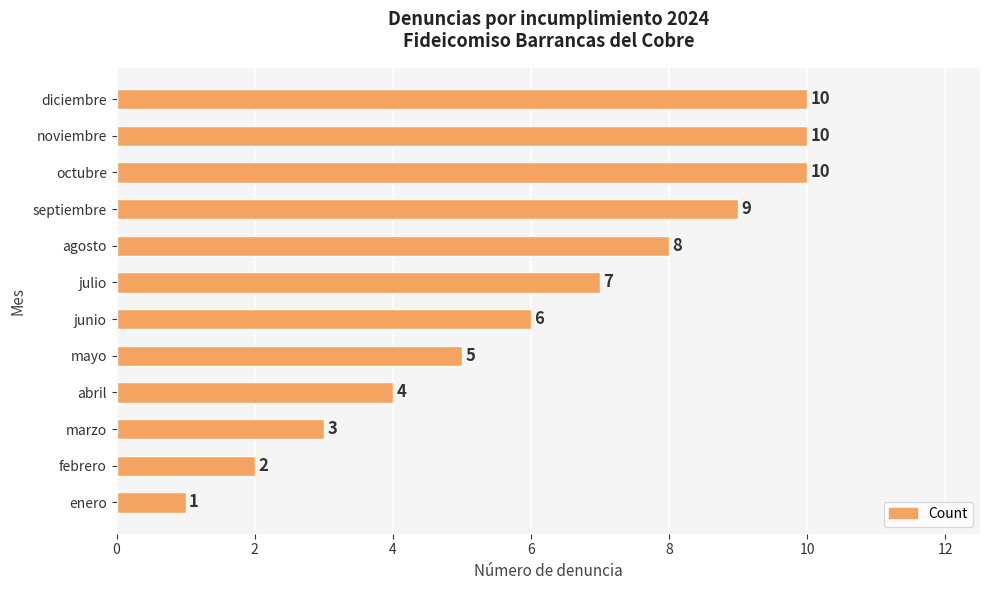

Count the values in the range 4 to 10.

9